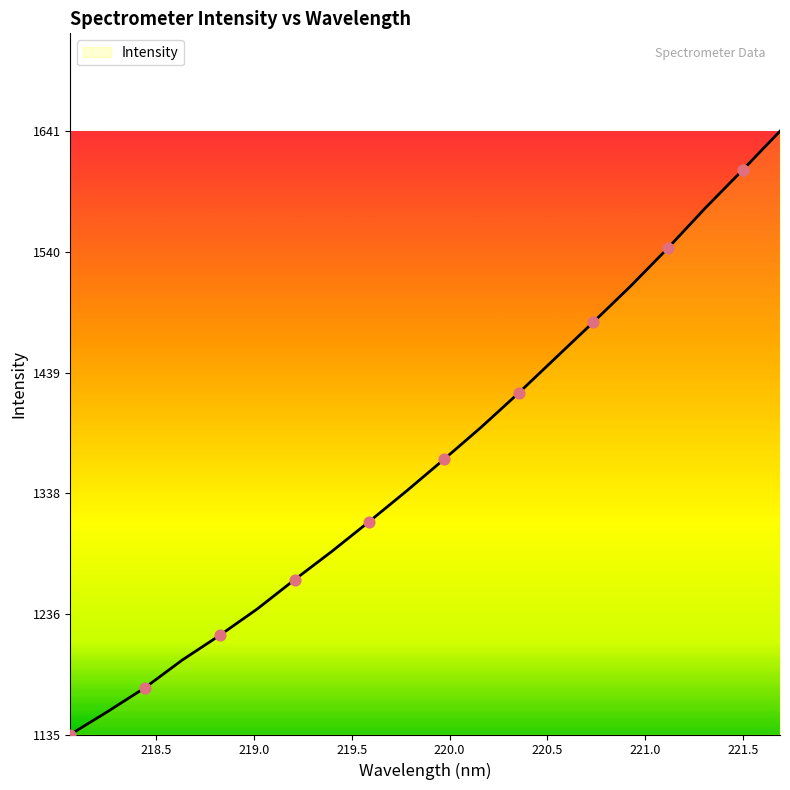

What is the greatest value displayed?

1641.3